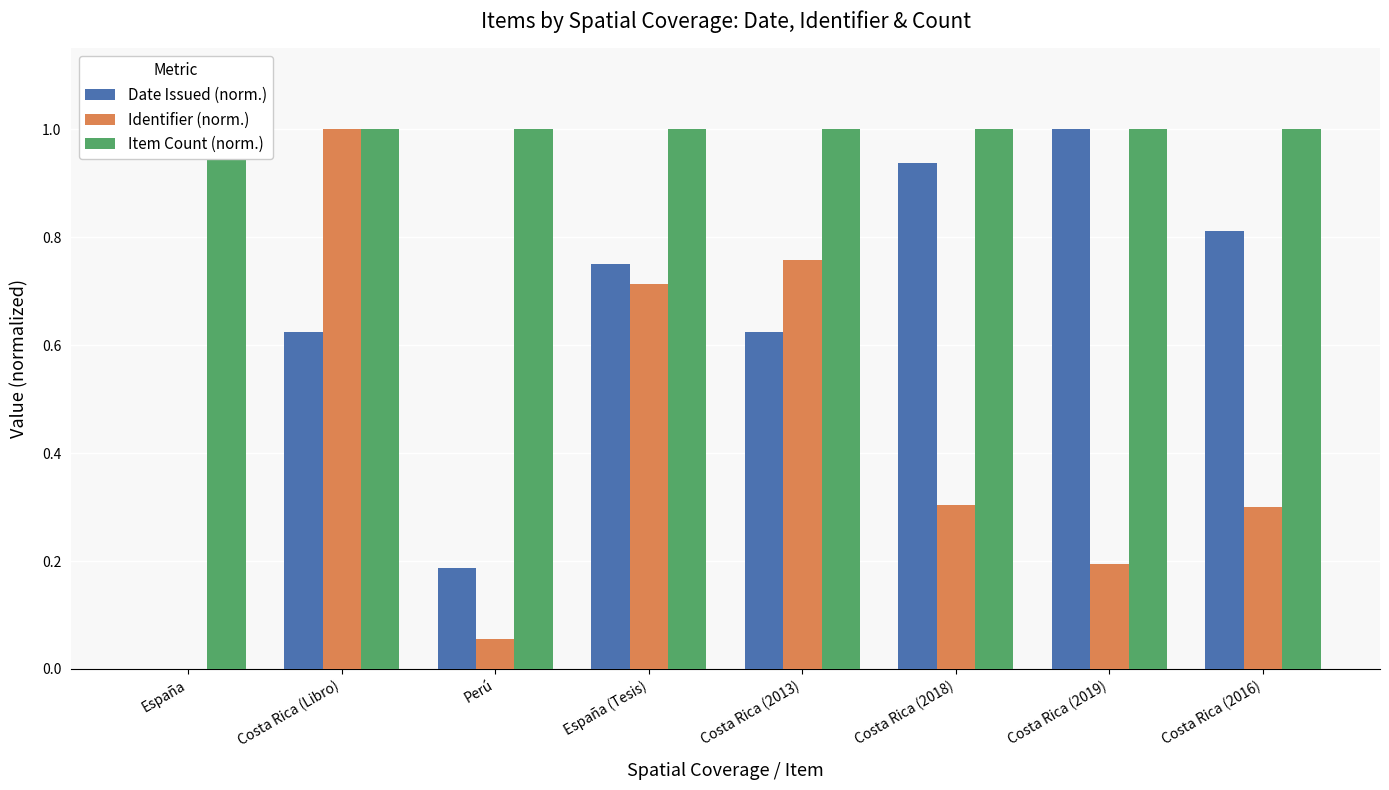

What is the sum of the Identifier (norm.) values at España (Tesis) and Costa Rica (Libro)?

1.7